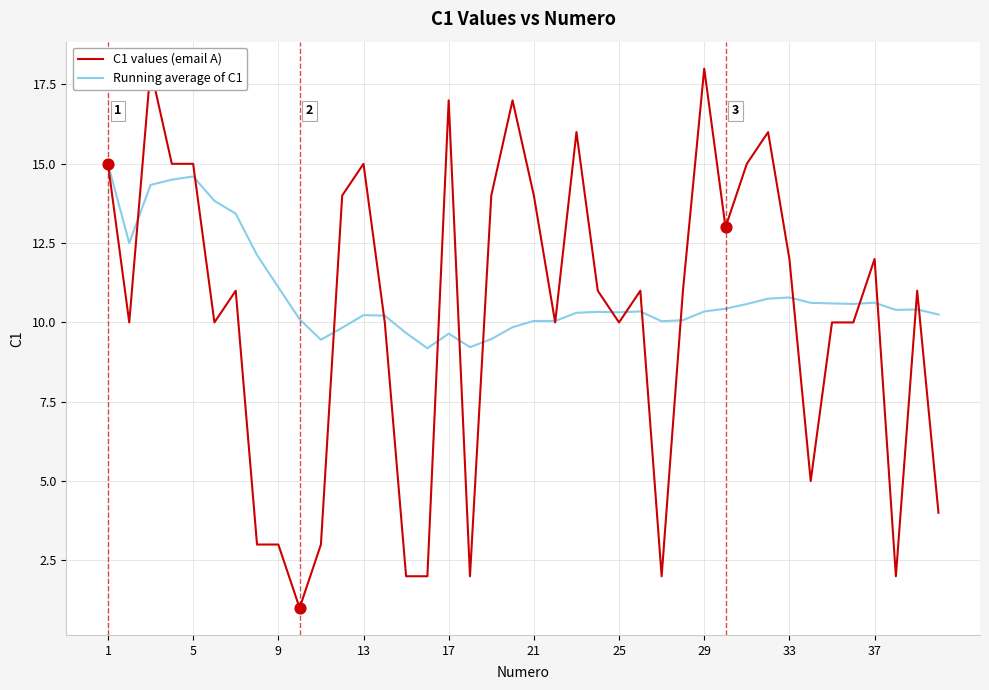

Which series has the widest spread of Y values?

C1 values (email A)